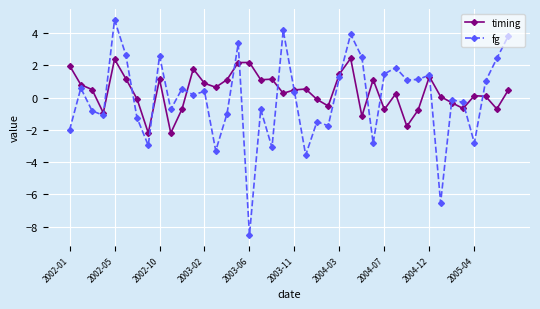

True or false: timing has more than 1 points higher than both neighbors.

True